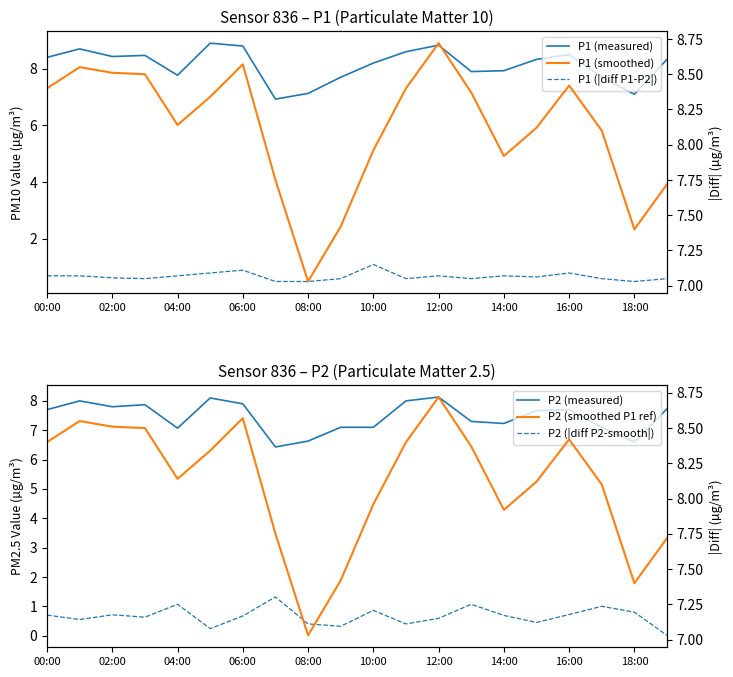

Reading left to right, transcribe all the data shown in this chart.

P1 (measured): 8.4	8.7	8.4	8.5	7.8	8.9	8.8	6.9	7.1	7.7	8.2	8.6	8.8	7.9	7.9	8.3	8.5	7.7	7.1	8.3
P1 (|diff P1-P2|): 0.7	0.7	0.6	0.6	0.7	0.8	0.9	0.5	0.5	0.6	1.1	0.6	0.7	0.6	0.7	0.7	0.8	0.6	0.5	0.6
P2 (measured): 7.7	8.0	7.8	7.9	7.1	8.1	7.9	6.4	6.6	7.1	7.1	8.0	8.1	7.3	7.2	7.7	7.7	7.1	6.6	7.7
P2 (|diff P2-smooth|): 0.7	0.6	0.7	0.6	1.1	0.2	0.7	1.3	0.4	0.3	0.9	0.4	0.6	1.1	0.7	0.4	0.7	1.0	0.8	0.0
P1 (smoothed): 8.4	8.6	8.5	8.5	8.1	8.3	8.6	7.8	7.0	7.4	8.0	8.4	8.7	8.4	7.9	8.1	8.4	8.1	7.4	7.7
P2 (smoothed P1 ref): 8.4	8.6	8.5	8.5	8.1	8.3	8.6	7.8	7.0	7.4	8.0	8.4	8.7	8.4	7.9	8.1	8.4	8.1	7.4	7.7